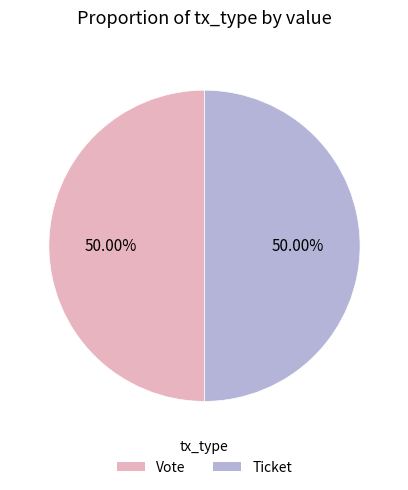

How many segments does this pie chart have?

2